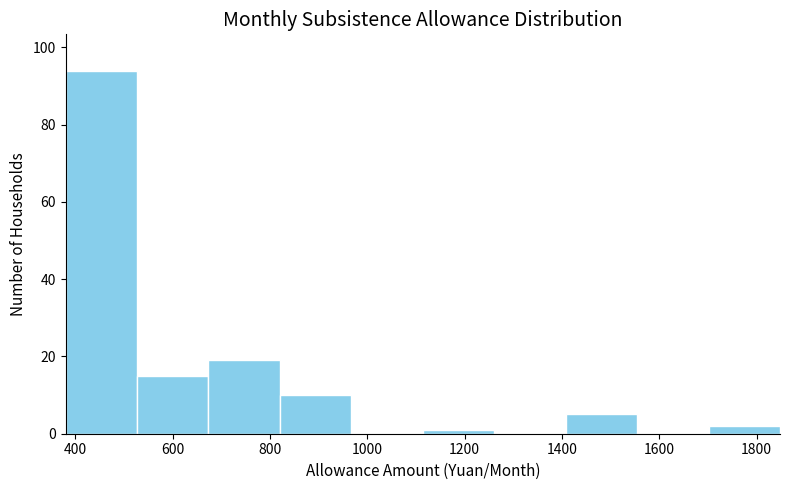

What is the height of the bar covering 1700 to 1840 on the x-axis? Neither the bar edges nor the heights are printed on the chart, so give them approximately, as read against the axes.

2